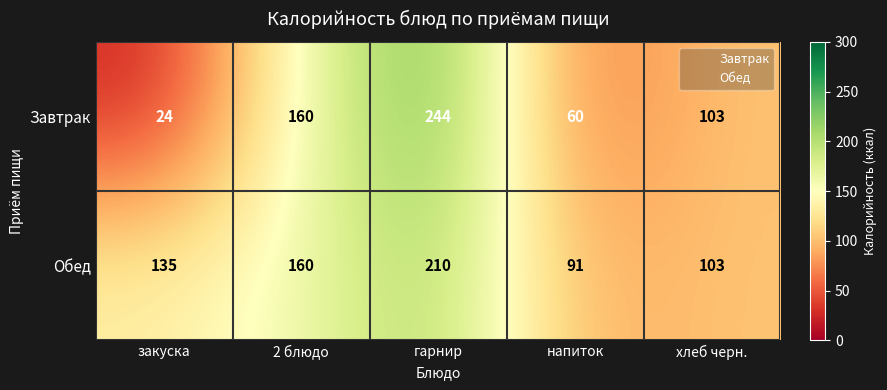

Is it true that Обед equals 210 at гарнир?

True